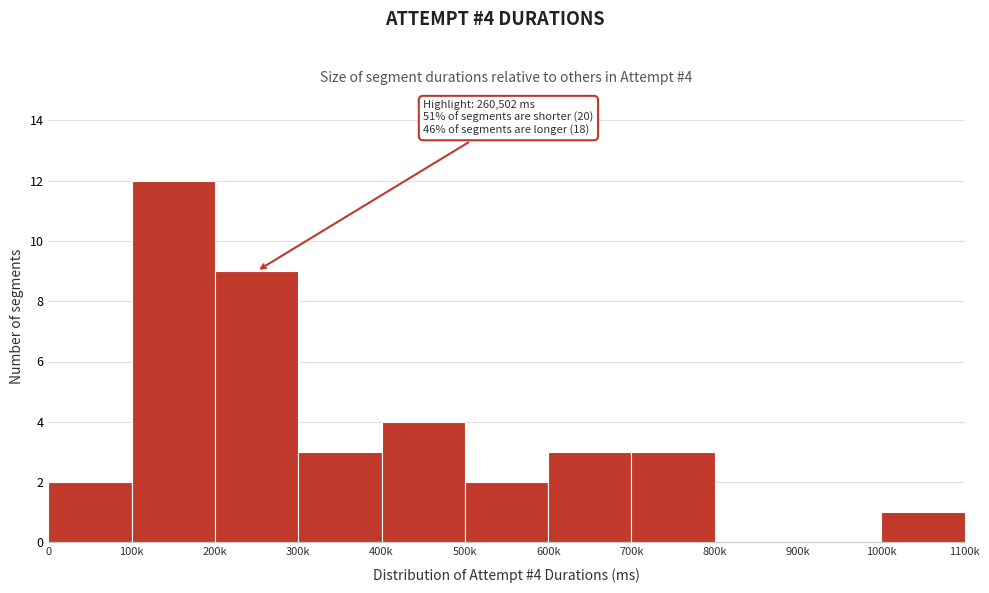

Reading left to right, list all the values displayed in this chart.

0=2	100k=12	200k=9	300k=3	400k=4	500k=2	600k=3	700k=3	800k=0	900k=0	1000k=1